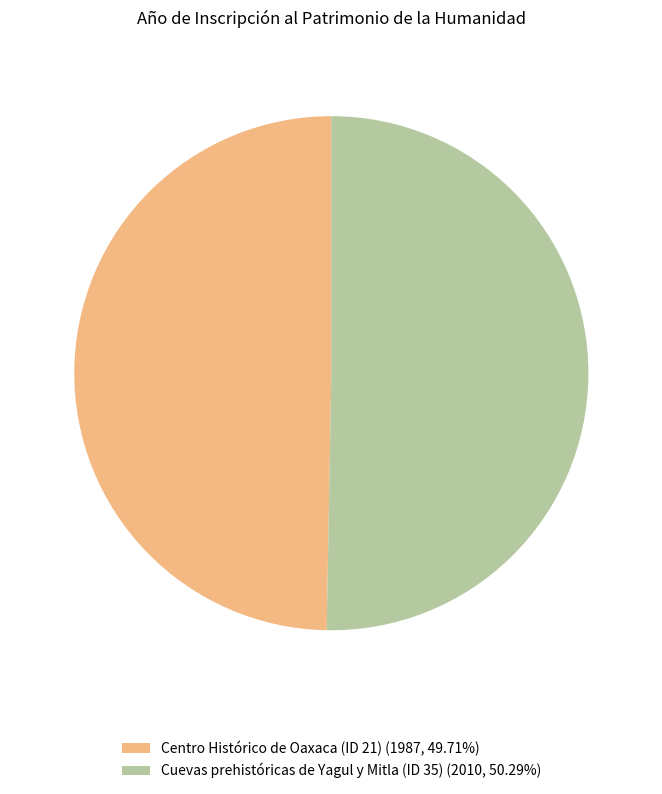

The Cuevas prehistóricas de Yagul y Mitla (ID 35) slice represents 50% of the pie. True or false?

True